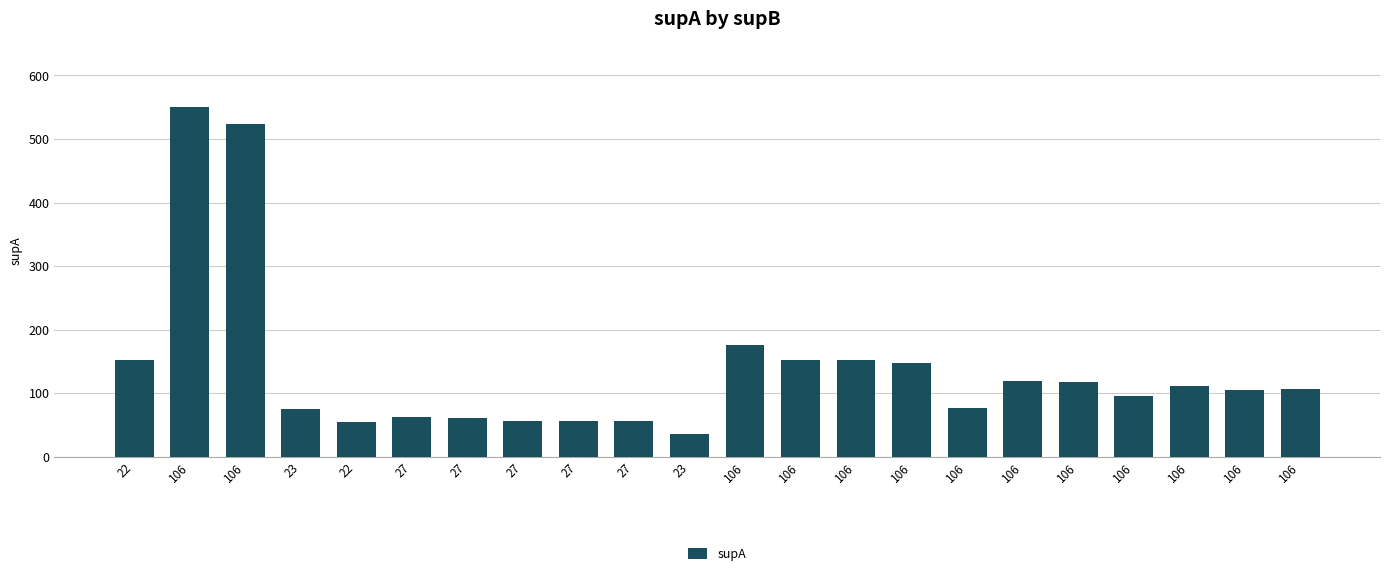

What is the label of the 18th bar from the right?

22